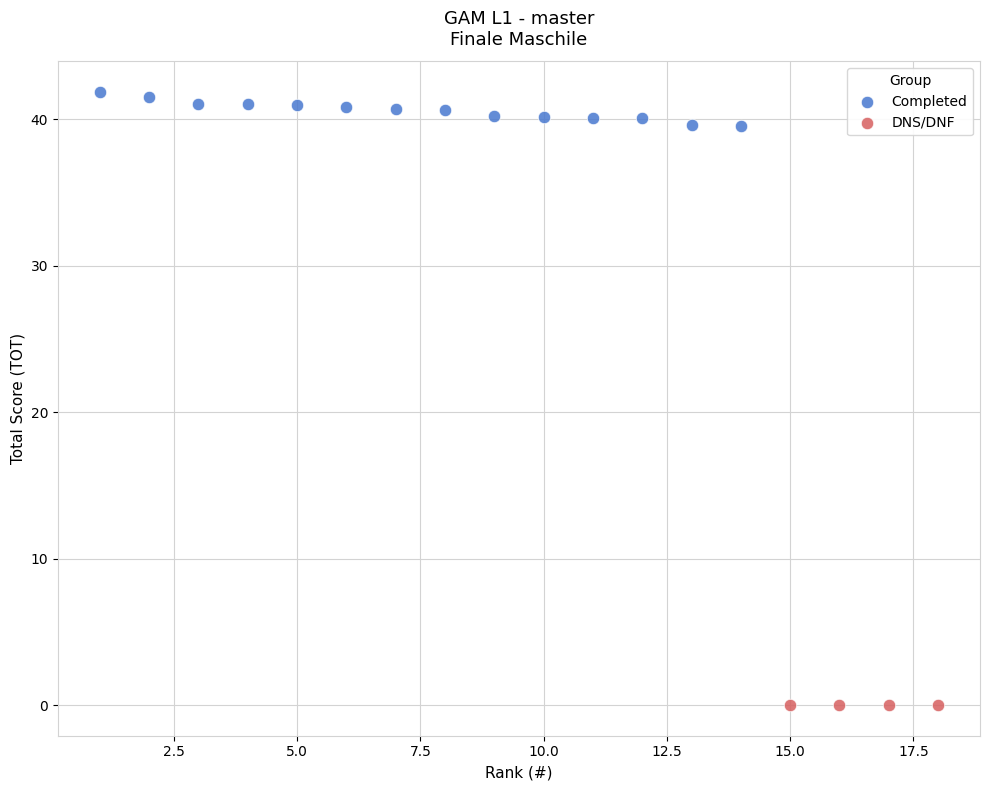

Which series contains the lowest Y value?

DNS/DNF